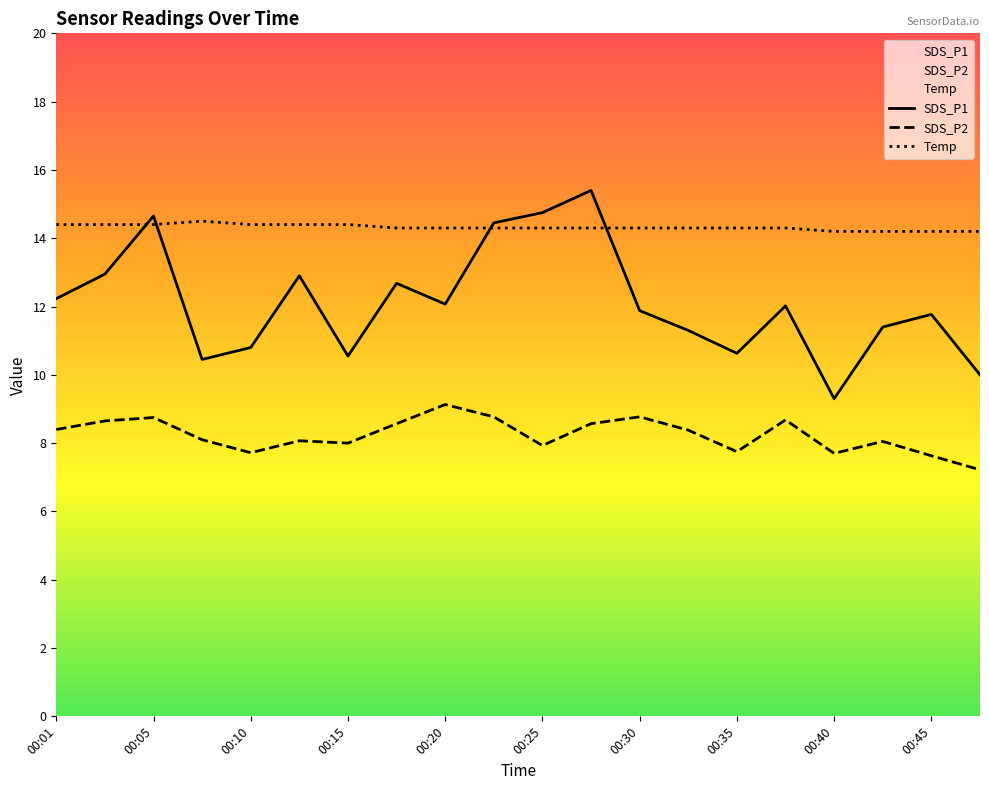

True or false: Temp and SDS_P2 cross at least once.

False